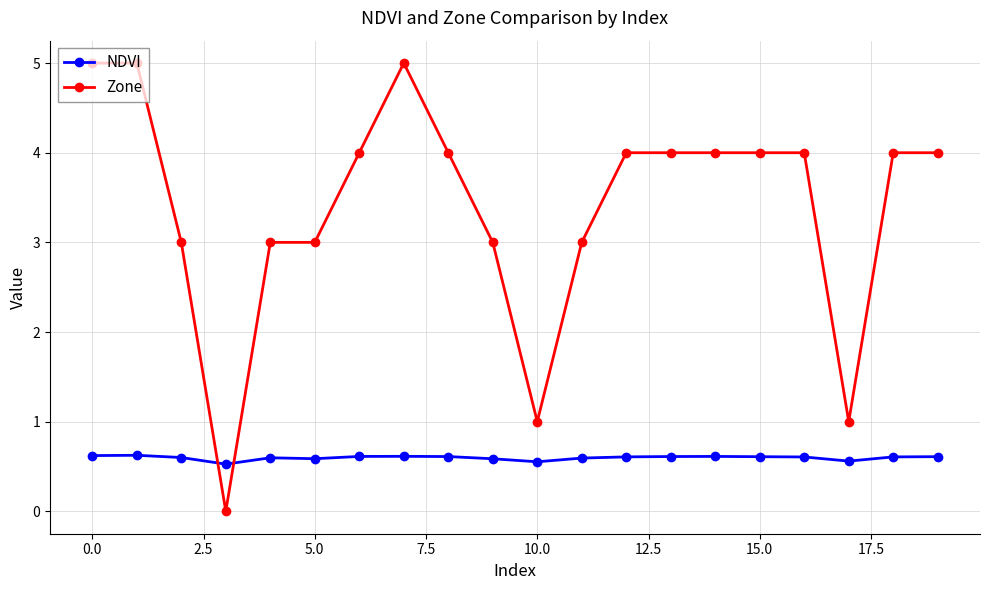

How many data points in Zone are less than 4?

8